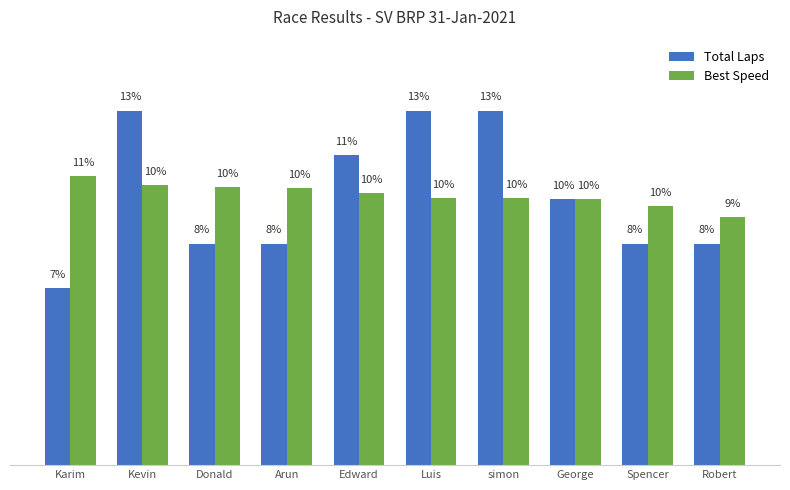

What is the value of the Best Speed bar at the 10th from the left?

9.2